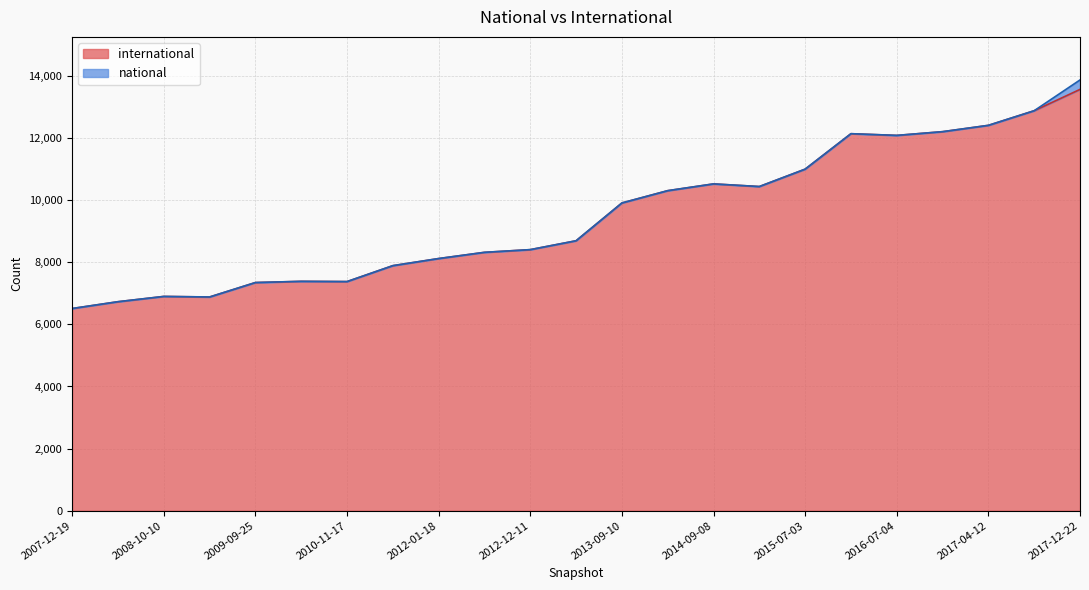

Which has a higher value, 2017-04-12 or 2014-03-28?

2017-04-12